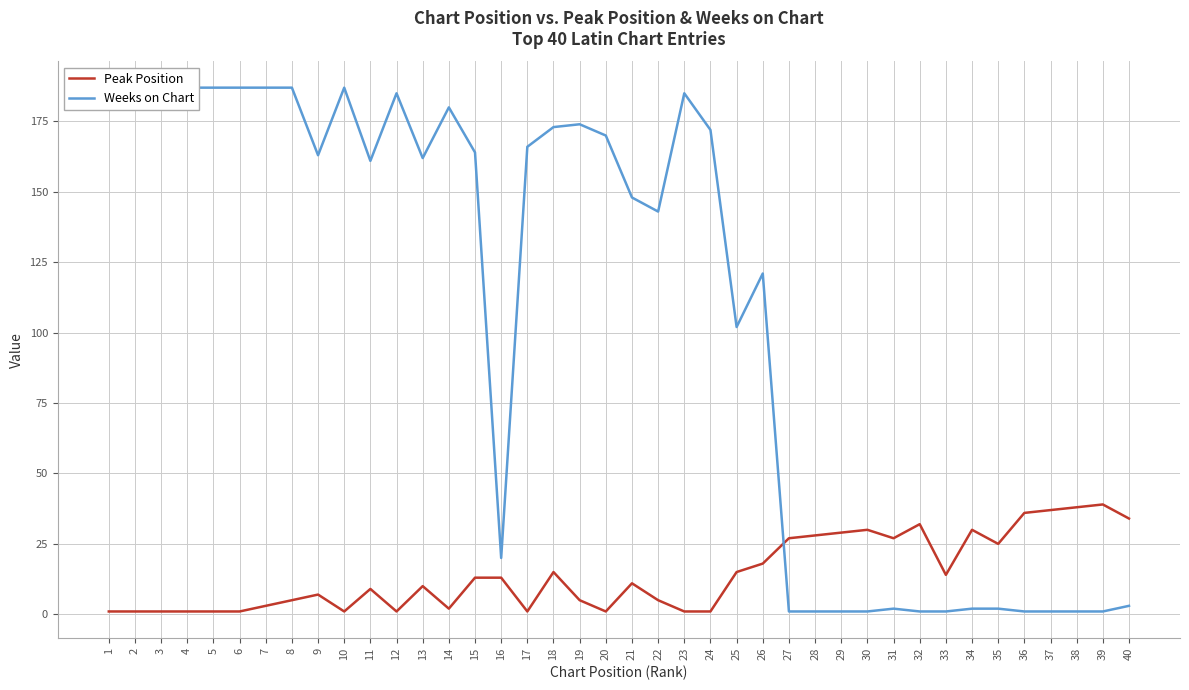

What are all the series names shown in the legend?

Peak Position, Weeks on Chart